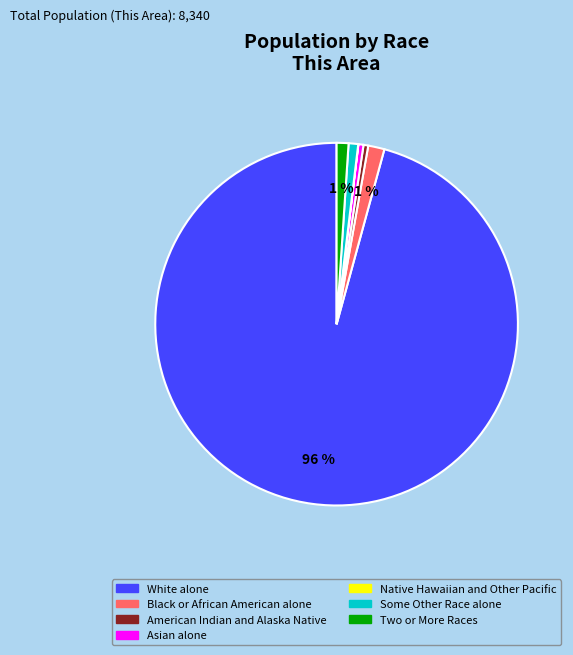

Is the sum of Two or More Races and White alone greater than half?

Yes